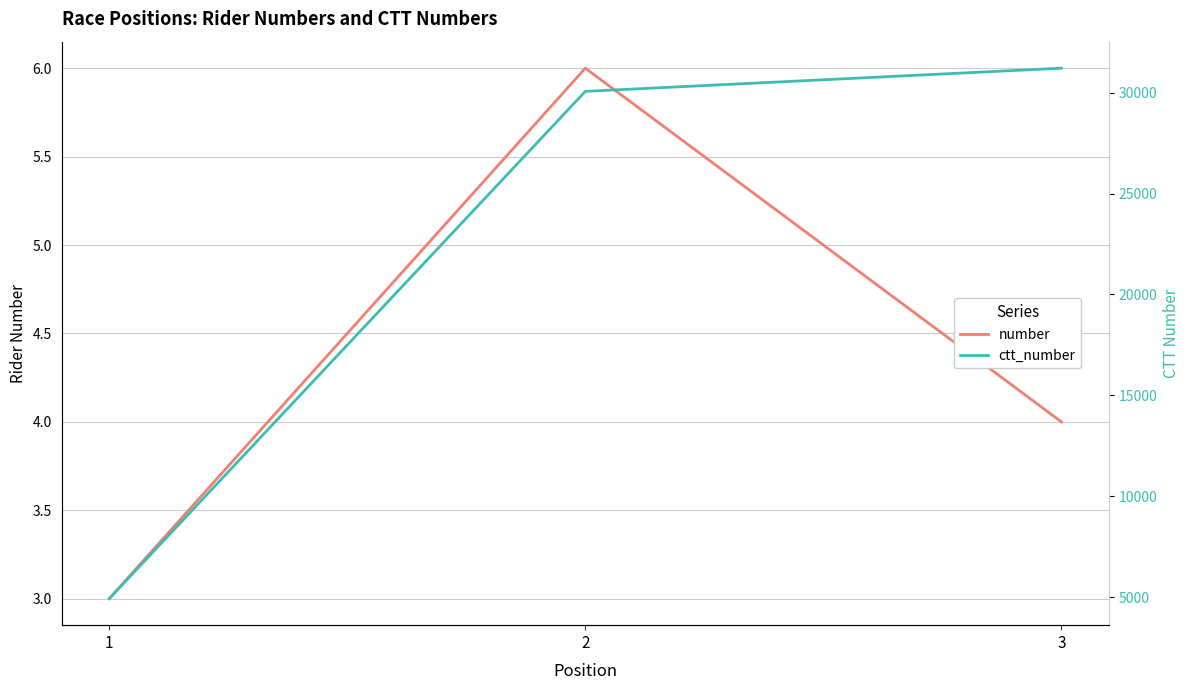

Reading left to right, what are all the values shown in this chart?

number: 1=3	2=6	3=4
ctt_number: 1=4932	2=30060	3=31208